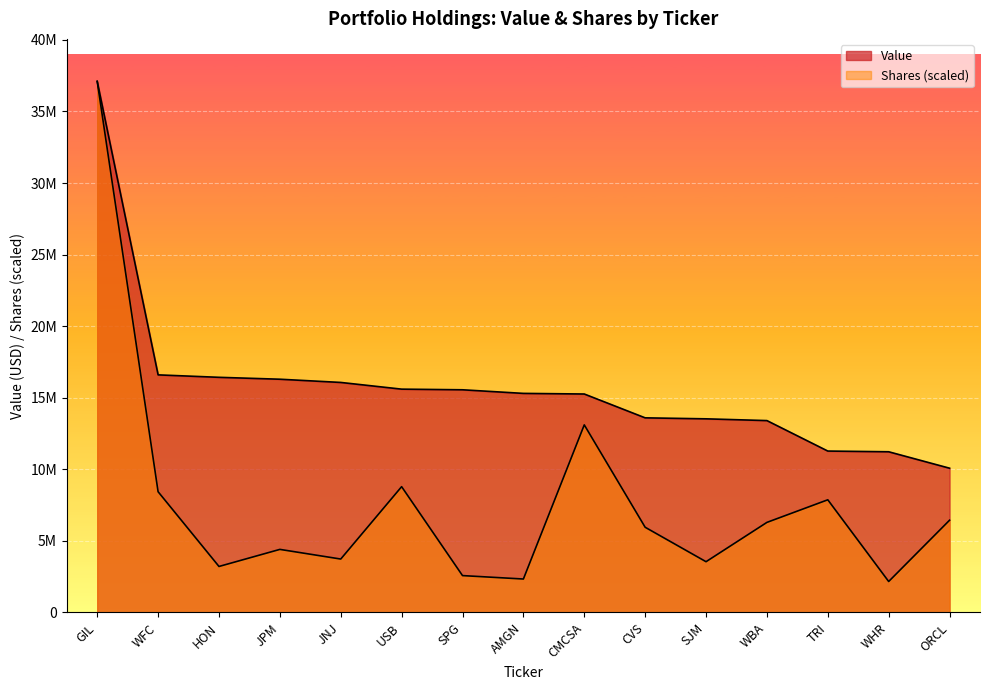

What is the difference between the second highest and minimum values in the Shares series?

10940442.5